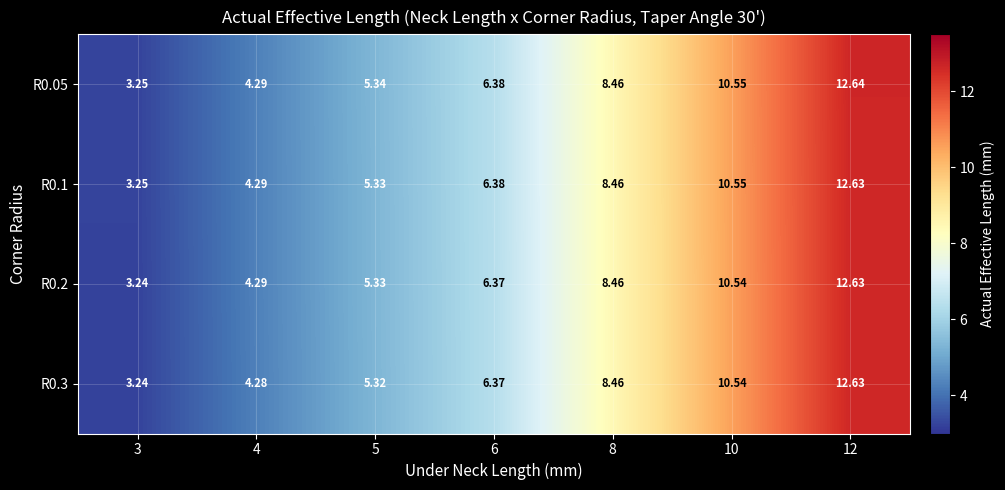

Count the number of categories in the chart.

7